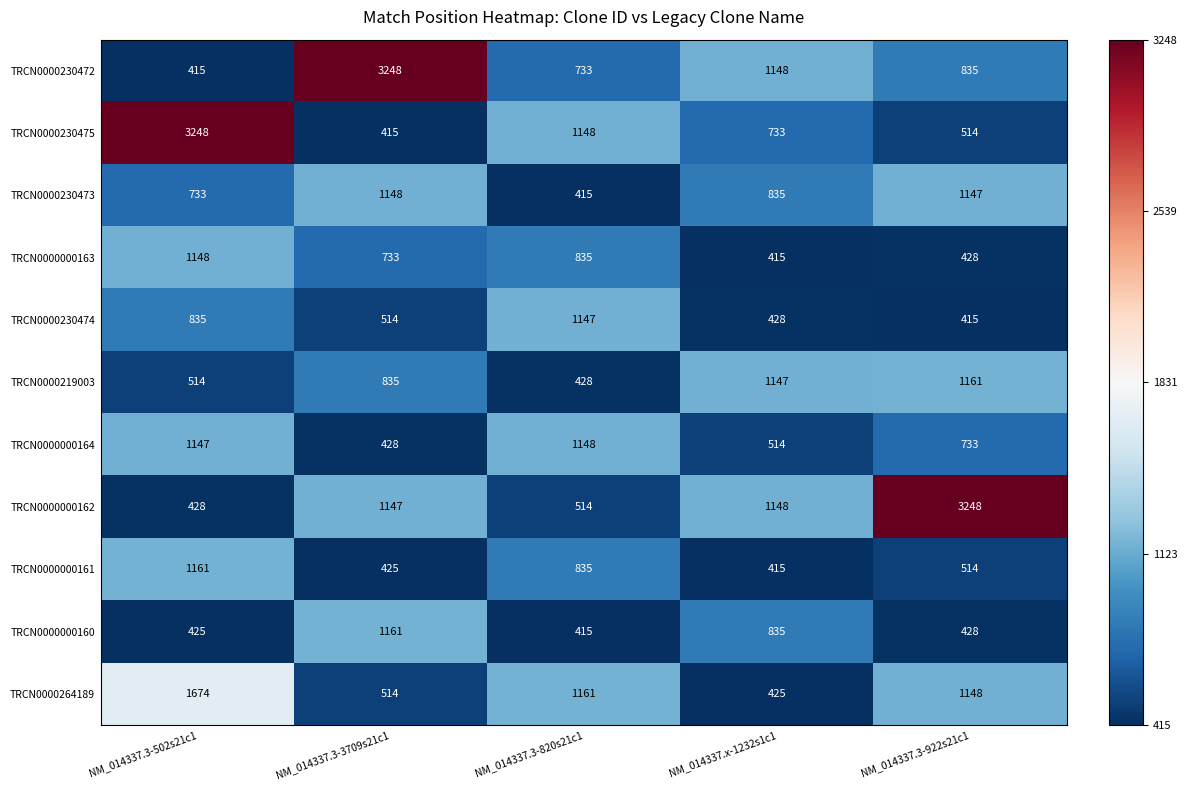

How many values in the TRCN0000230472 series are below 835?

2